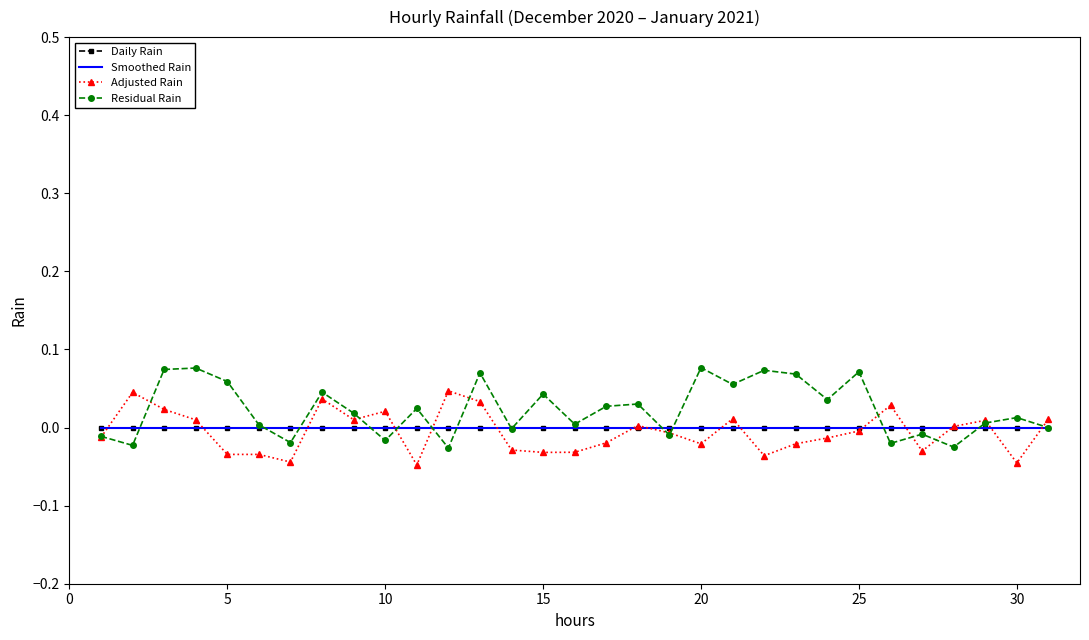

What are all the series names shown in the legend?

Daily Rain, Smoothed Rain, Adjusted Rain, Residual Rain